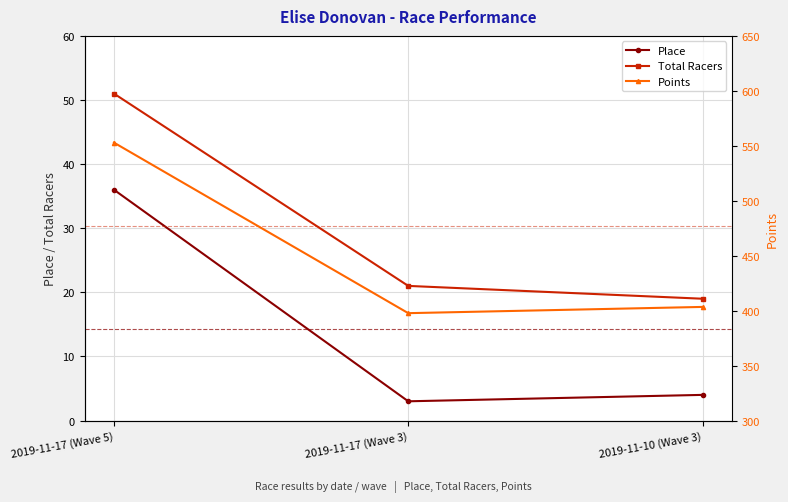

Reading left to right, what are all the values shown in this chart?

Place: 2019-11-17 (Wave 5)=36.0	2019-11-17 (Wave 3)=3.0	2019-11-10 (Wave 3)=4.0
Total Racers: 2019-11-17 (Wave 5)=51.0	2019-11-17 (Wave 3)=21.0	2019-11-10 (Wave 3)=19.0
Points: 2019-11-17 (Wave 5)=552.9	2019-11-17 (Wave 3)=397.7	2019-11-10 (Wave 3)=403.4